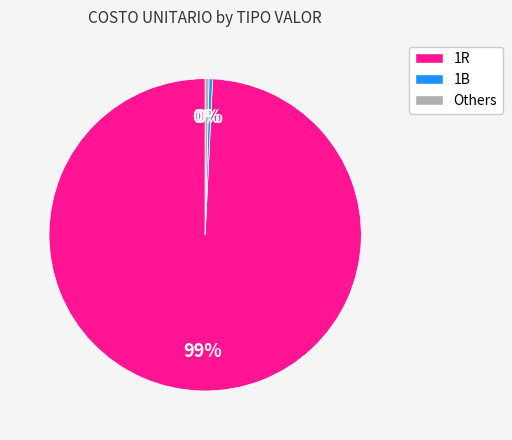

To the nearest percent, what is the average slice percentage?

33%